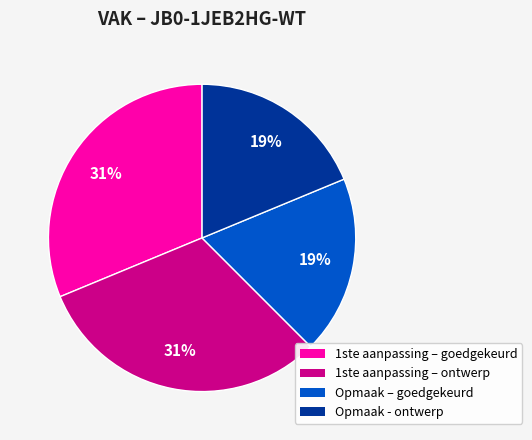

To the nearest percent, what is the difference between the largest and smallest slice percentages?

12%